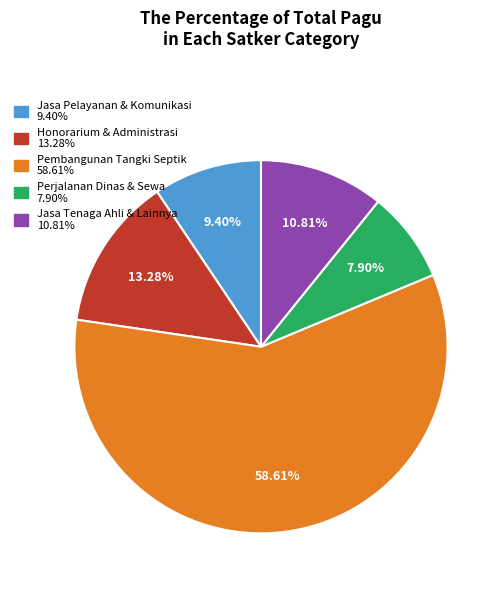

Does any single category account for the majority?

Yes